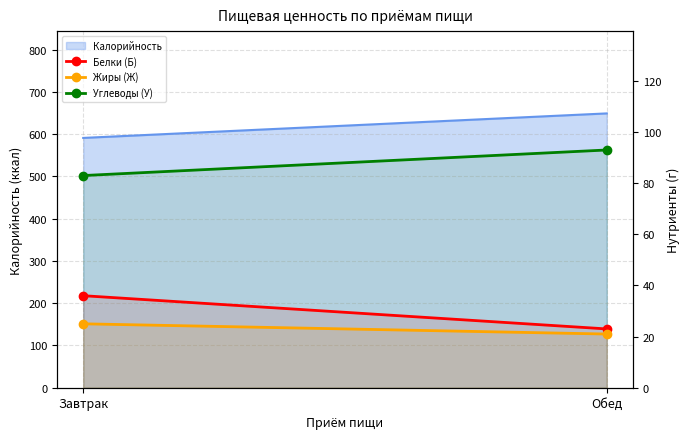

What is the label of the 1st point from the right?

Обед